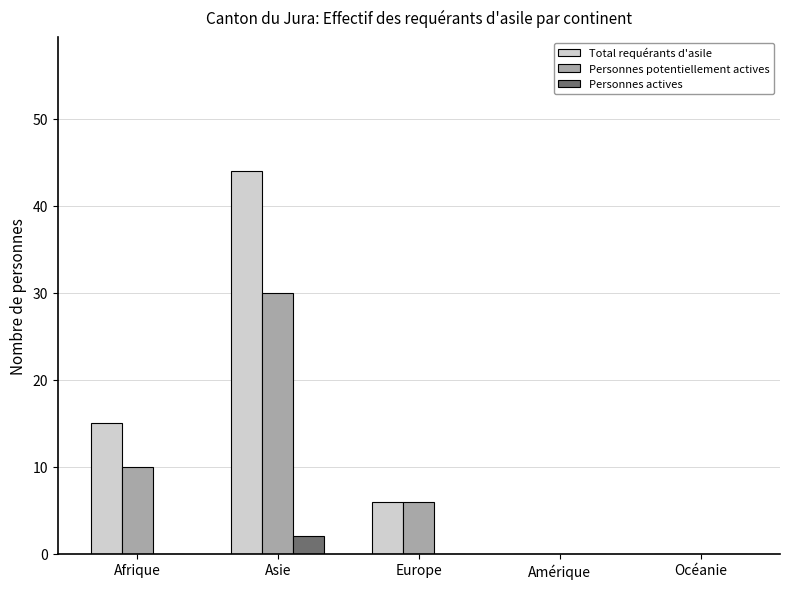

Reading left to right, list all the values displayed in this chart.

Total requérants d'asile: Afrique=15	Asie=44	Europe=6	Amérique=0	Océanie=0
Personnes potentiellement actives: Afrique=10	Asie=30	Europe=6	Amérique=0	Océanie=0
Personnes actives: Afrique=0	Asie=2	Europe=0	Amérique=0	Océanie=0